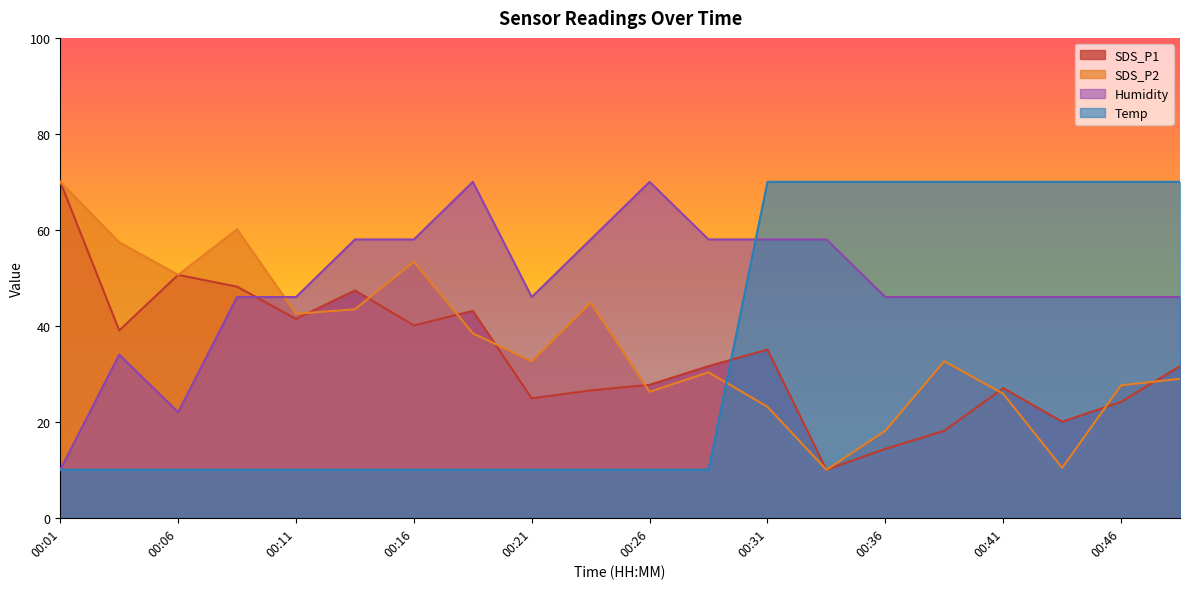

How many lines are shown in the chart?

4